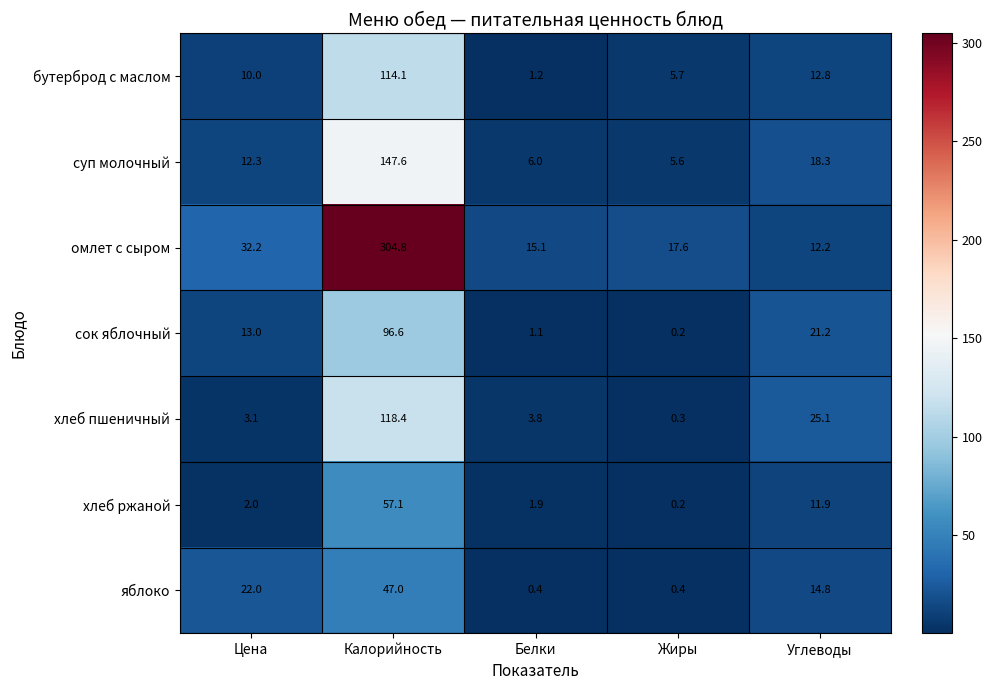

At which category is the sum across all series the highest?

Калорийность